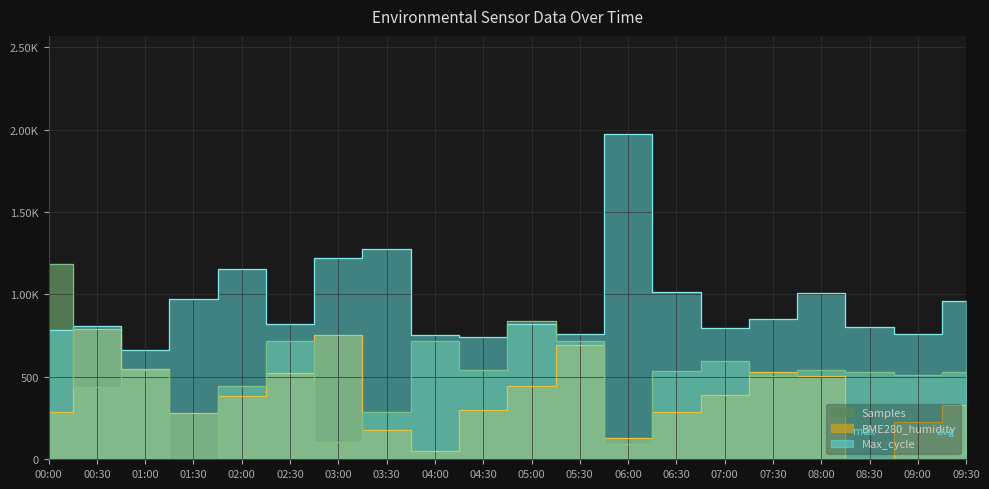

At which label does Max_cycle first exceed 822?

01:30